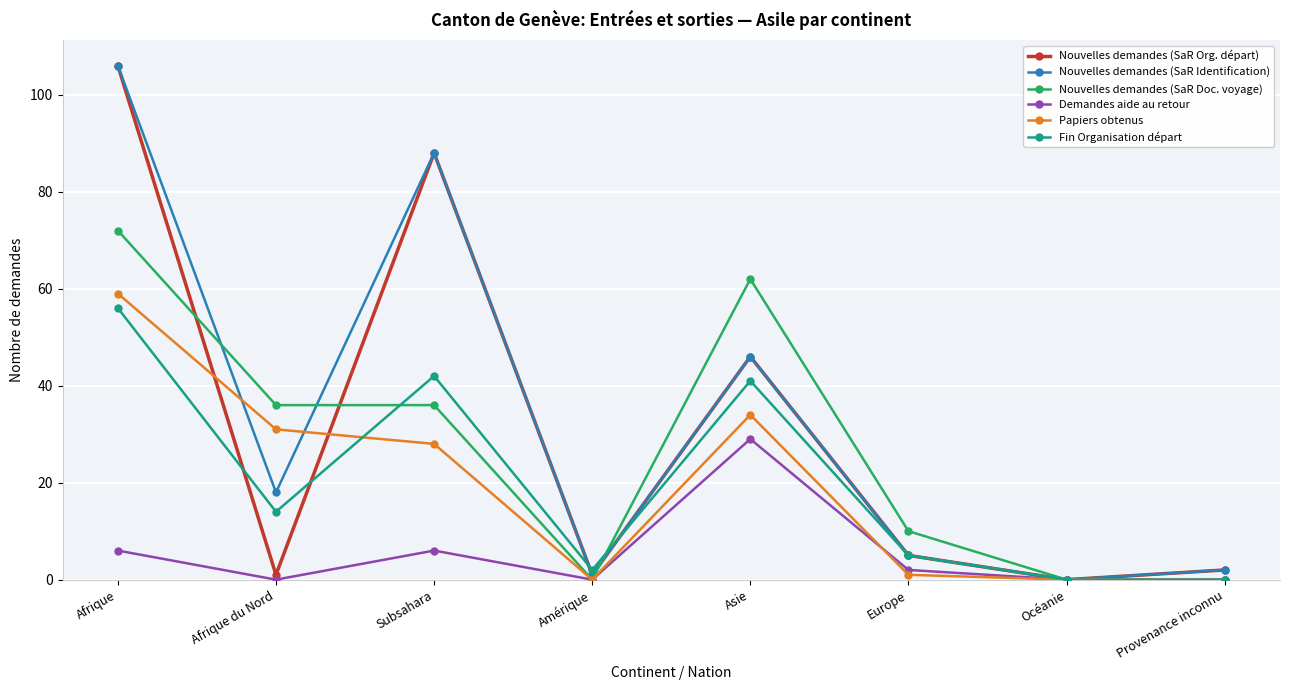

In Nouvelles demandes (SaR Org. départ), how many points are higher than both neighbors (excluding endpoints)?

2